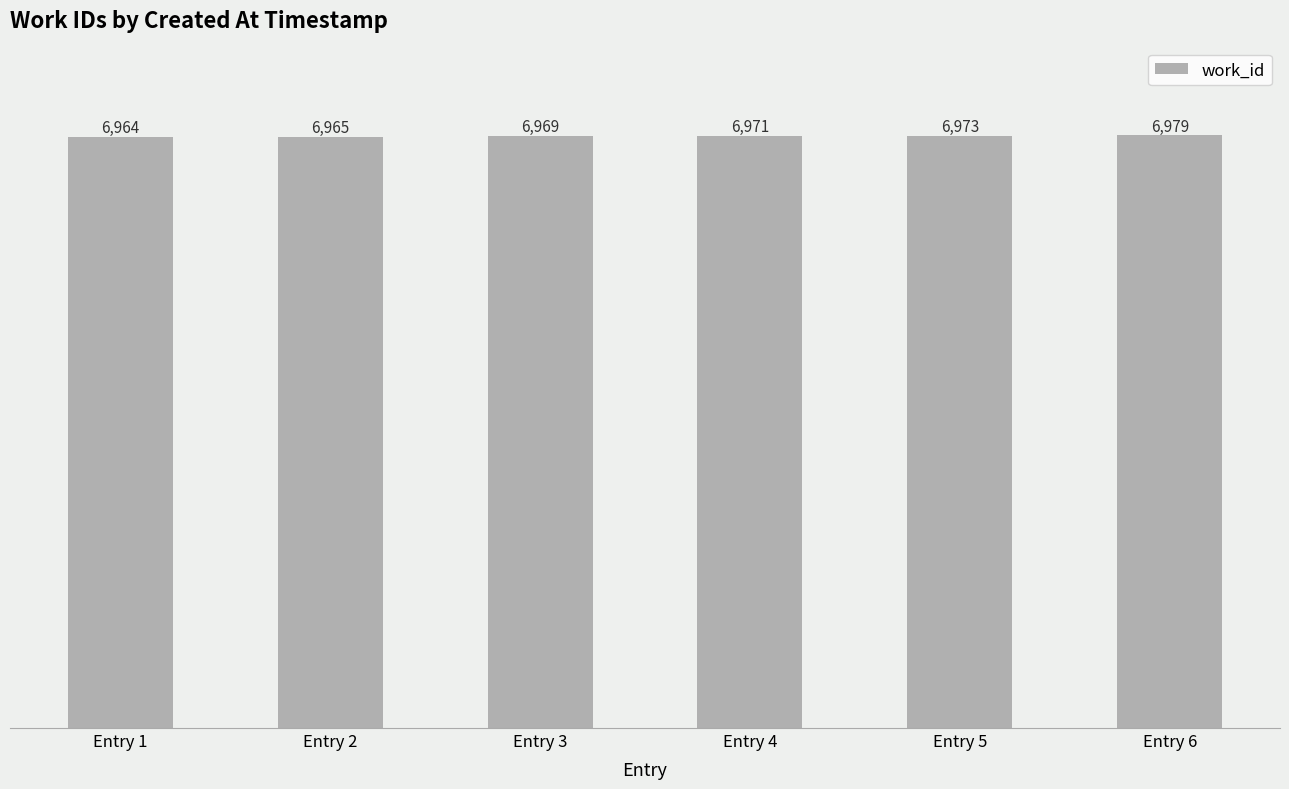

Reading left to right, extract all data points from this chart.

Entry 1=6964	Entry 2=6965	Entry 3=6969	Entry 4=6971	Entry 5=6973	Entry 6=6979